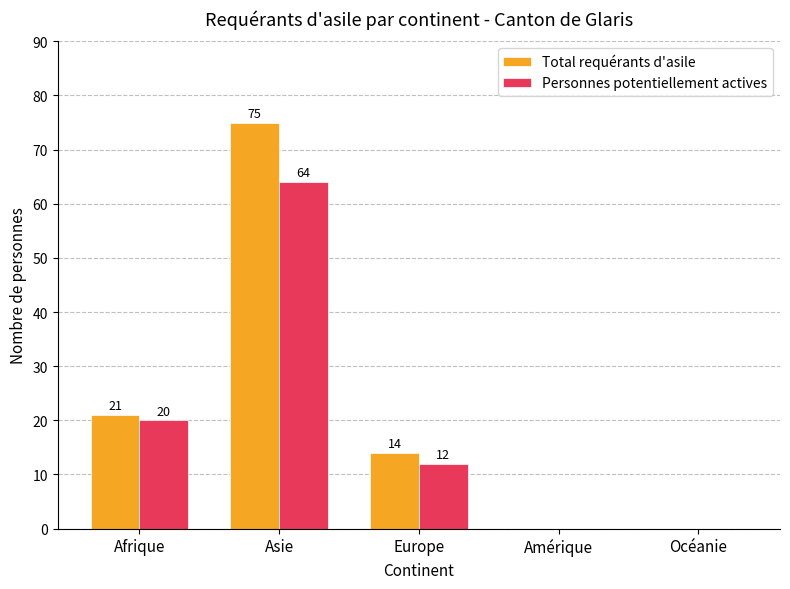

What is the sum of all Total requérants d'asile values?

110